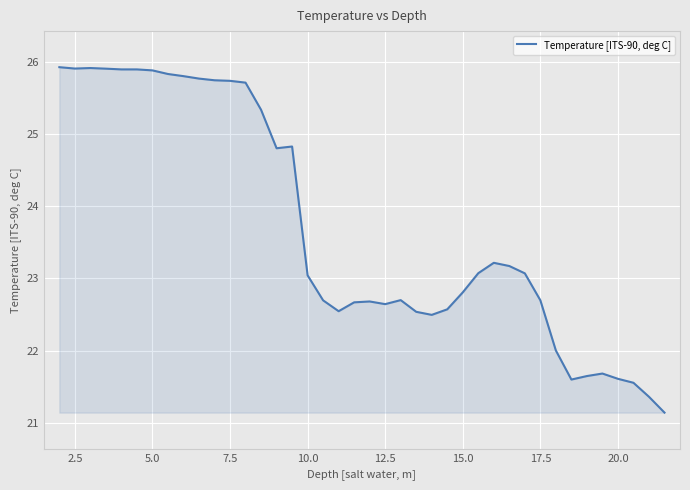

What is the difference between the maximum and minimum values?

4.8